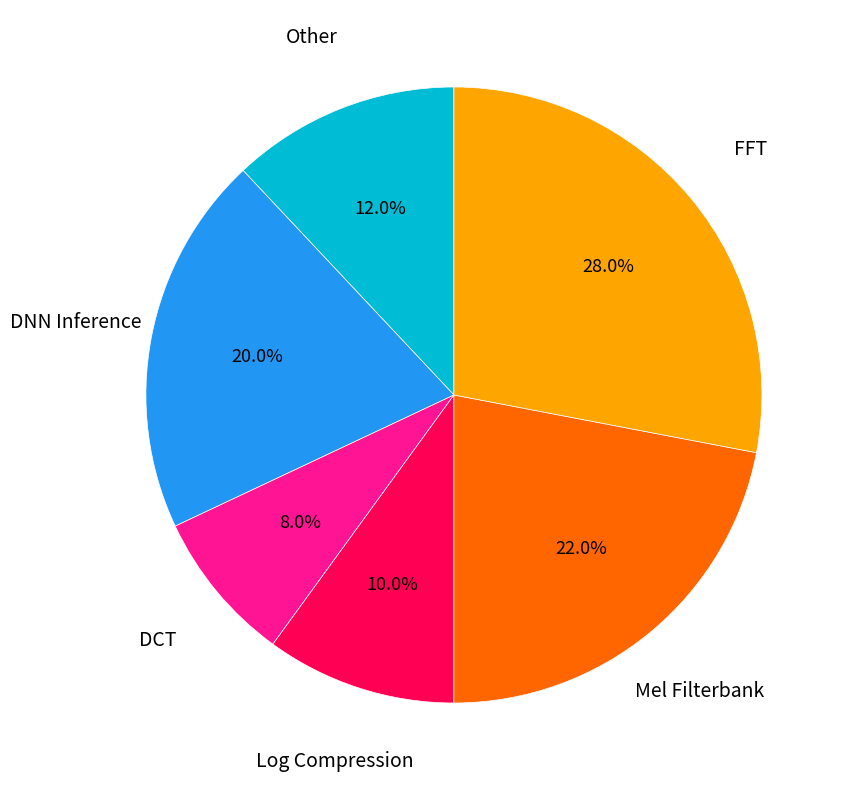

Is there any slice that represents more than half of the pie?

No